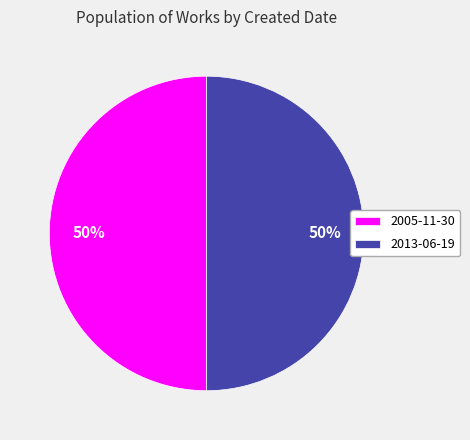

True or false: 2005-11-30 accounts for 65% of the total.

False